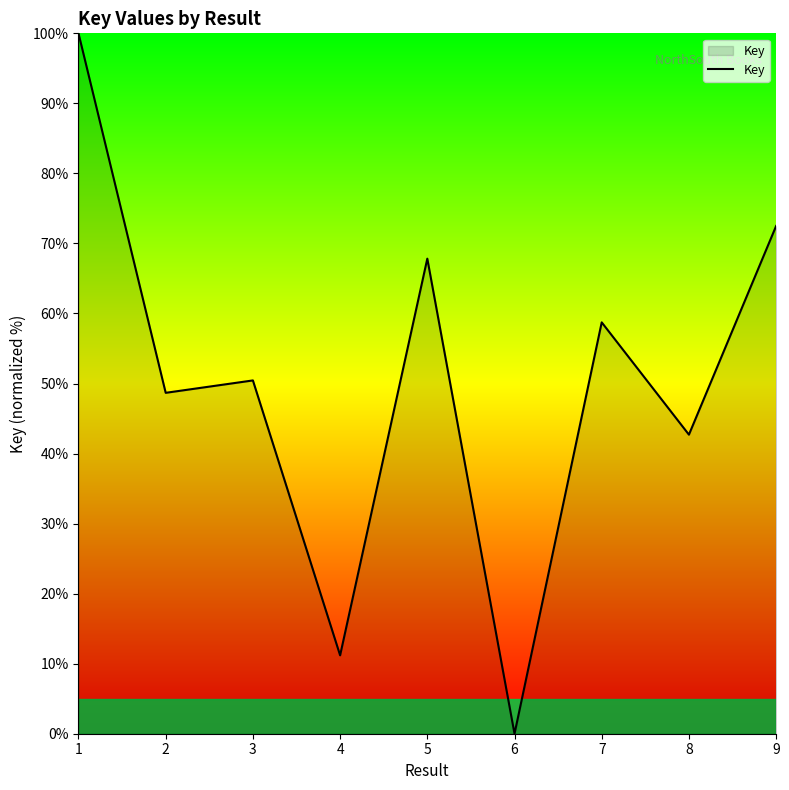

Reading left to right, extract all data points from this chart.

100.0	48.7	50.4	11.2	67.8	0.0	58.7	42.7	72.5